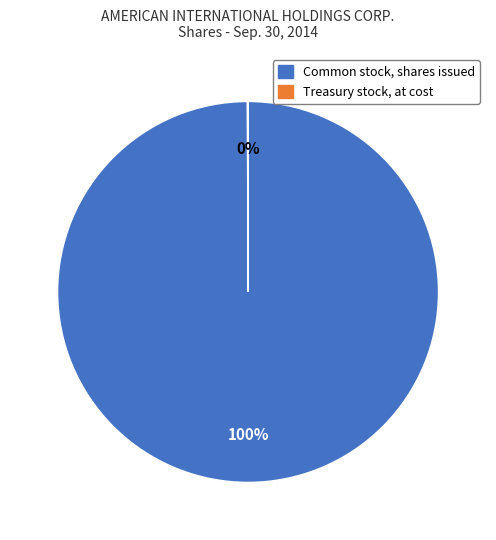

What is the largest slice in the pie chart?

Common stock, shares issued